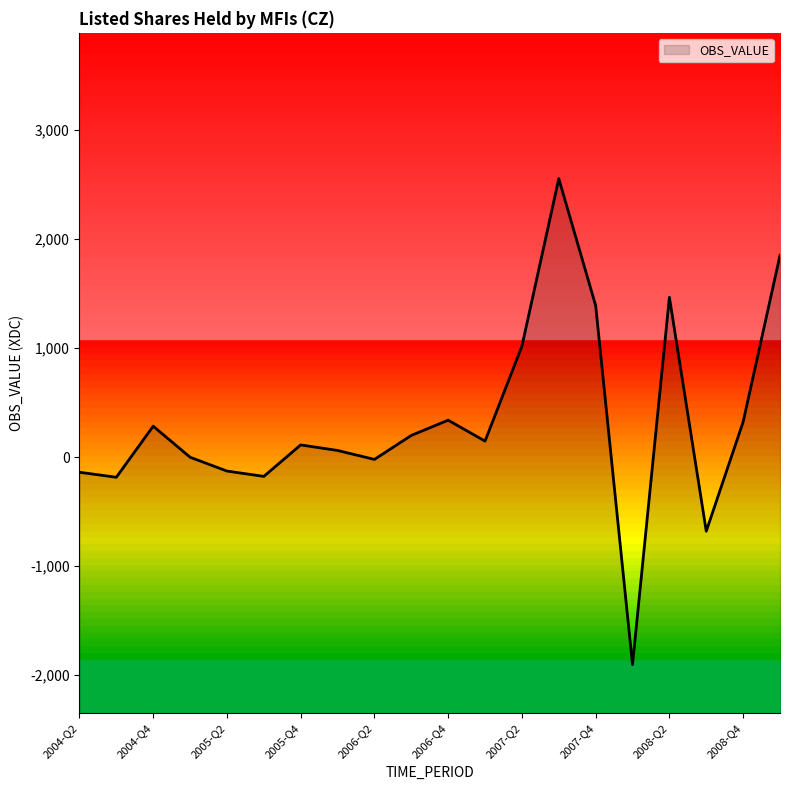

Does the chart have visible grid lines?

No